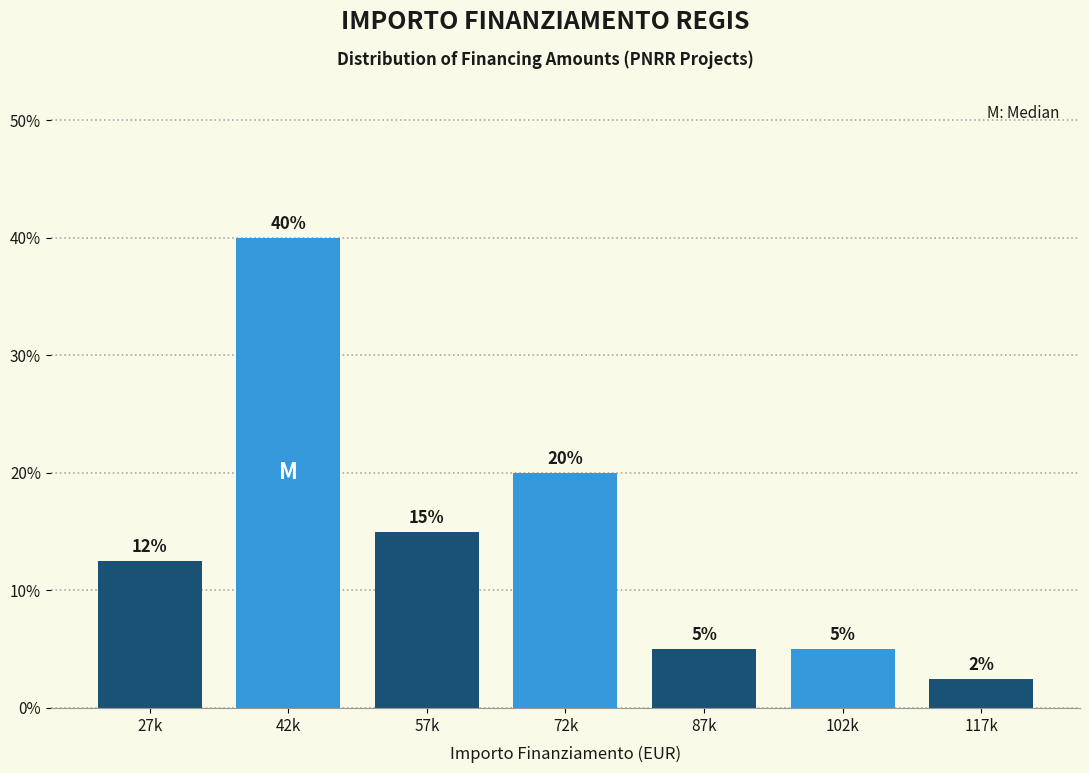

At which category does the chart reach its peak across all series?

42k